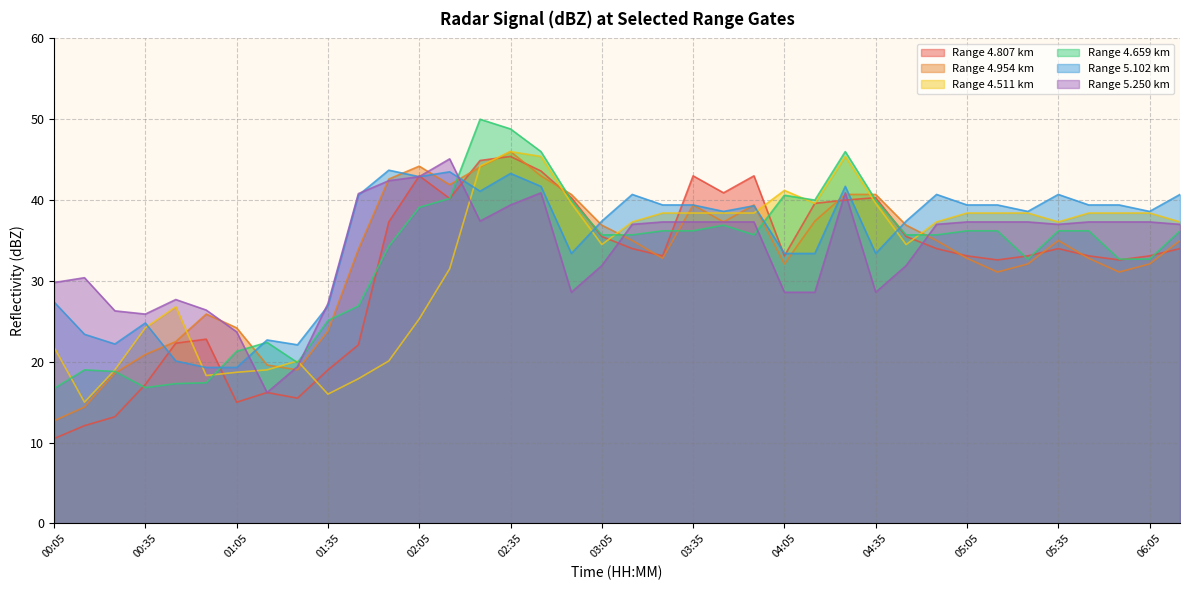

Which label corresponds to the smallest value in the chart?

00:05